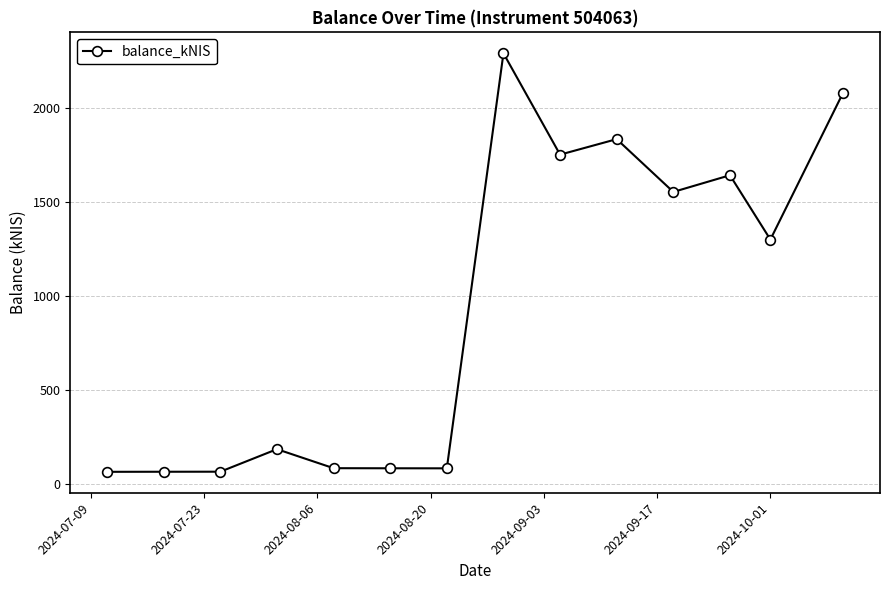

What is the average value?

933.2